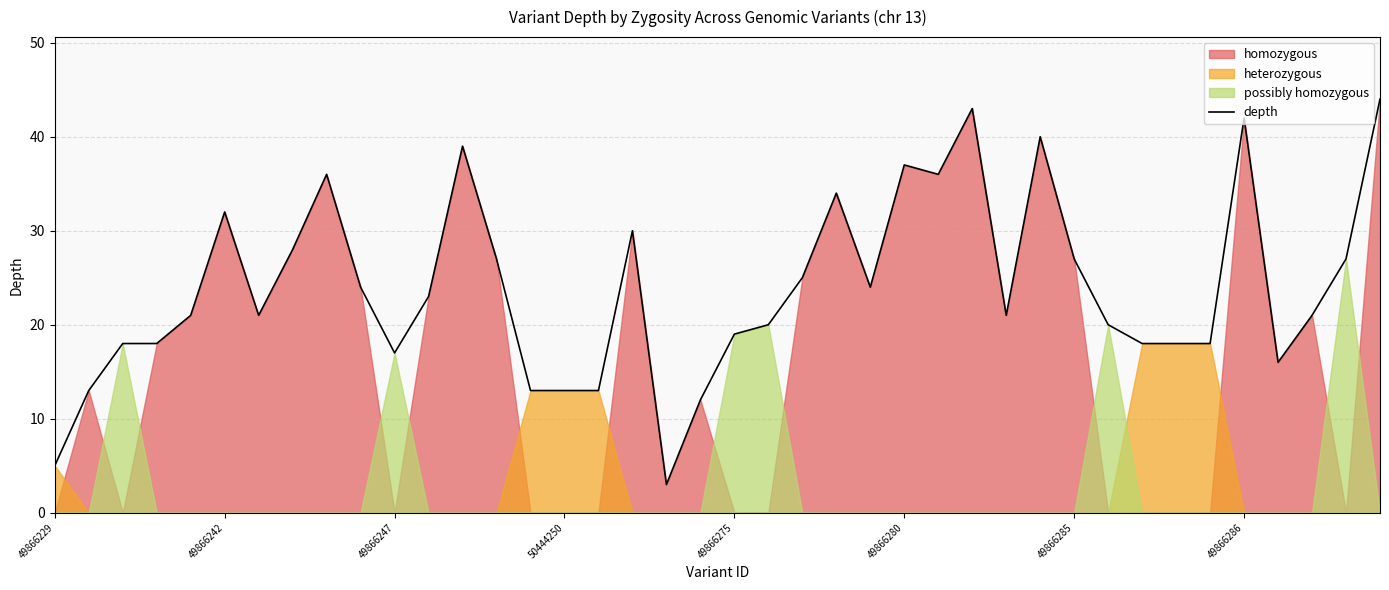

What is the maximum value for depth?

44